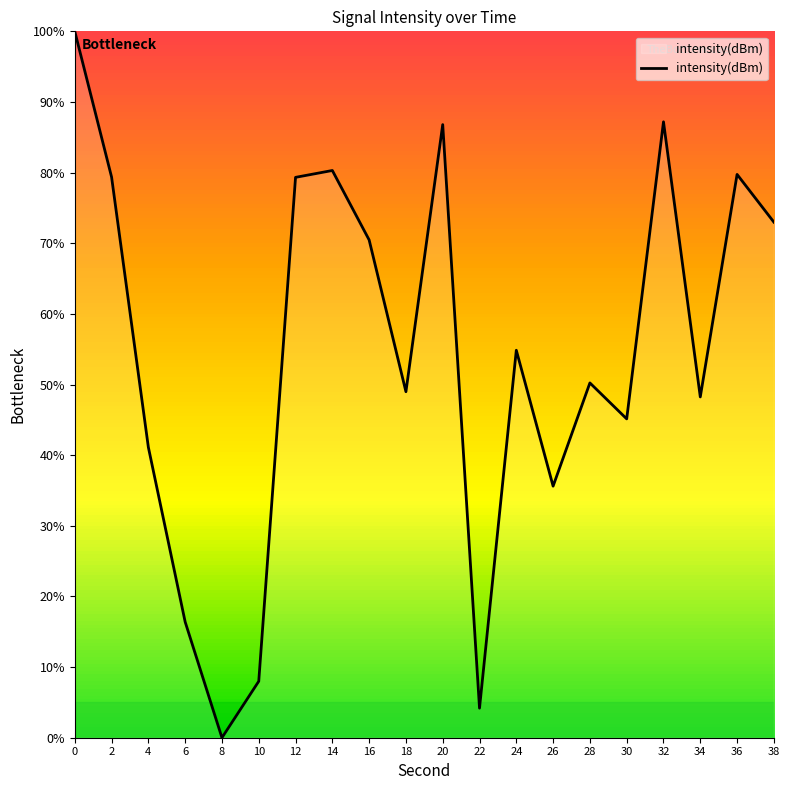

Between 18 and 38, which is larger?

38